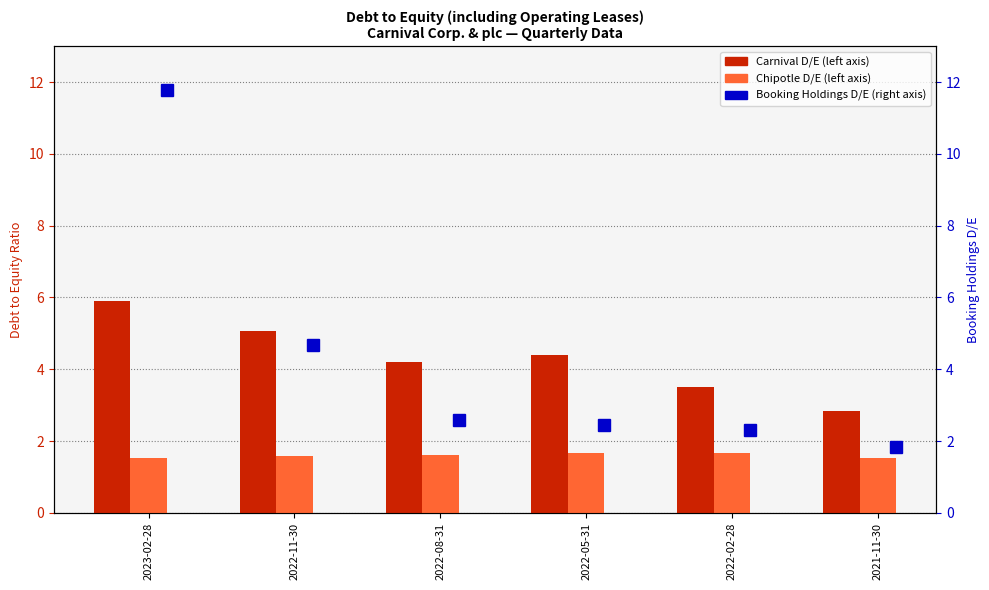

Between 2021-11-30 and 2022-08-31, which is larger?

2022-08-31